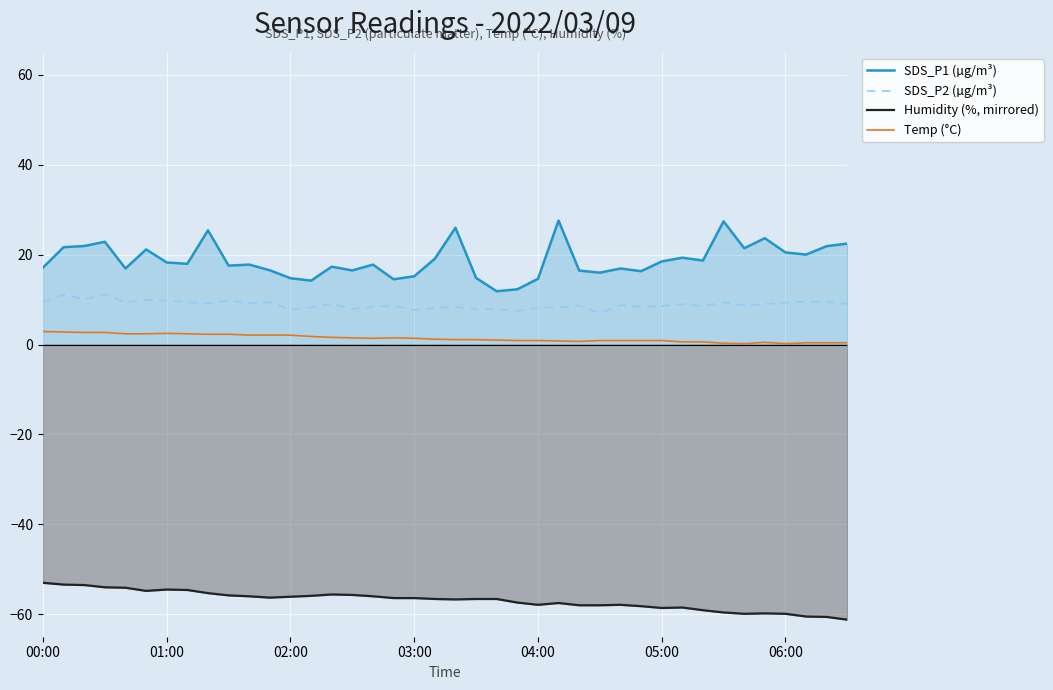

Where does the Temp (°C) series first go above 1?

00:00